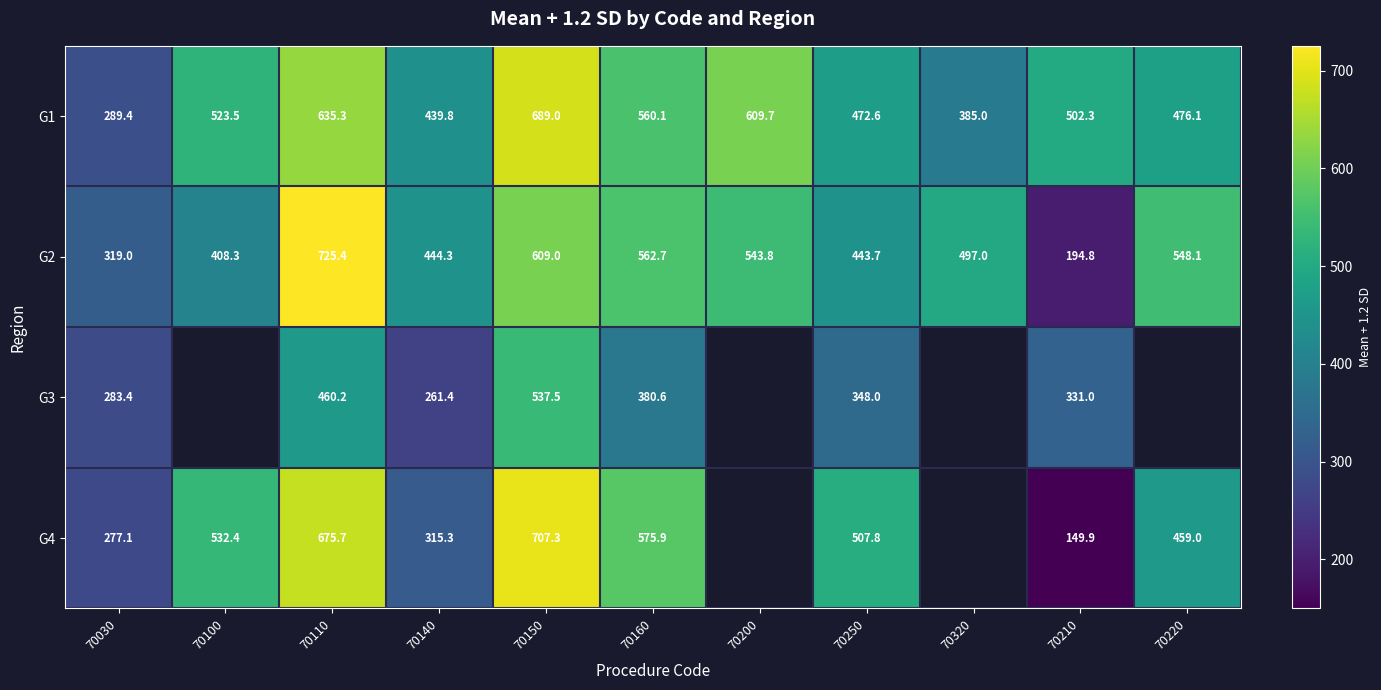

Is the value of G2 at 70200 greater than the value of G1 at 70140?

Yes